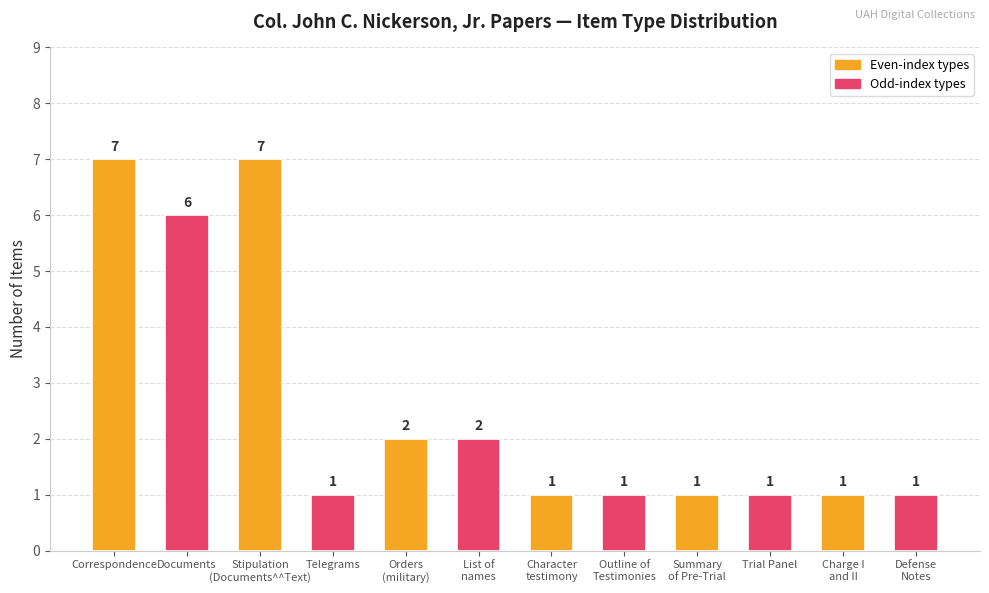

True or false: the data shows 1 at Trial Panel.

True